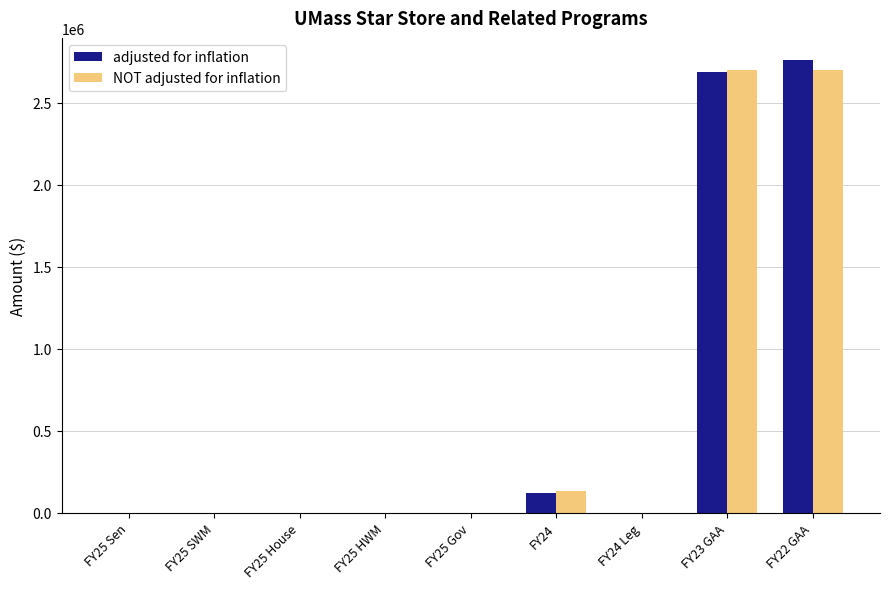

Reading left to right, what are all the values shown in this chart?

adjusted for inflation: FY25 Sen=0	FY25 SWM=0	FY25 House=0	FY25 HWM=0	FY25 Gov=0	FY24=120641	FY24 Leg=0	FY23 GAA=2687514	FY22 GAA=2756106
NOT adjusted for inflation: FY25 Sen=0	FY25 SWM=0	FY25 House=0	FY25 HWM=0	FY25 Gov=0	FY24=129573	FY24 Leg=0	FY23 GAA=2700000	FY22 GAA=2700000